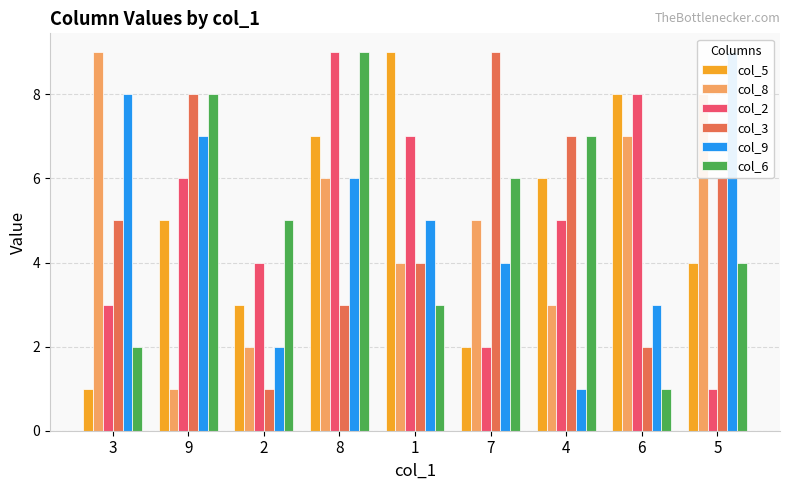

Are the bars horizontal?

No